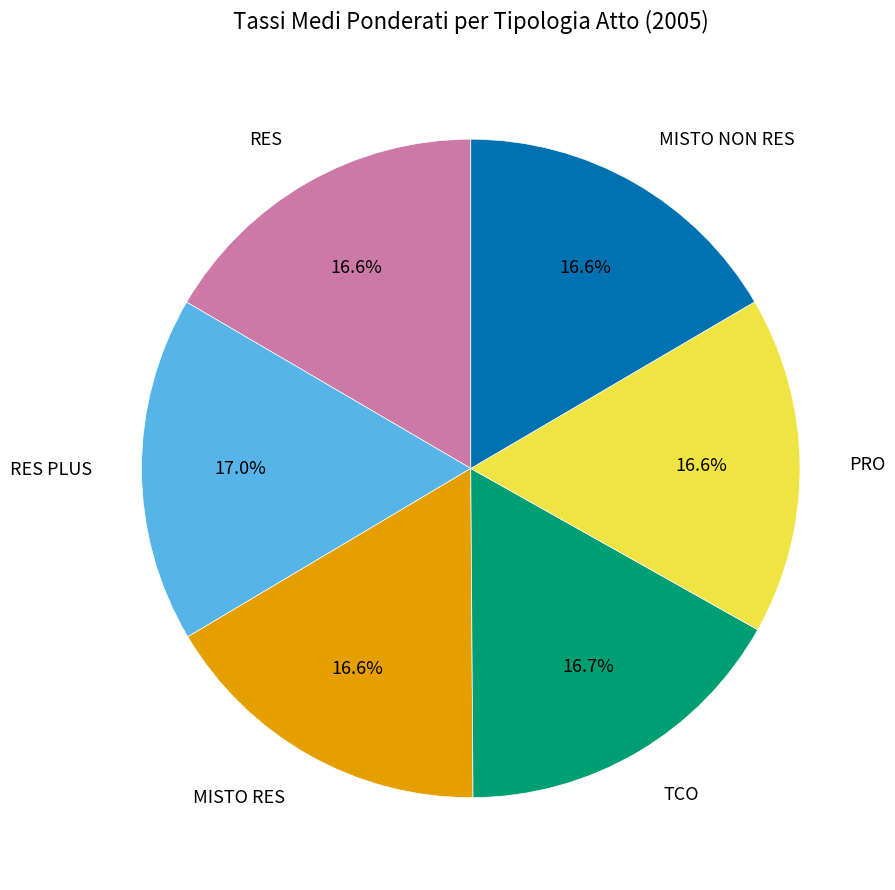

Is there any slice that represents more than half of the pie?

No